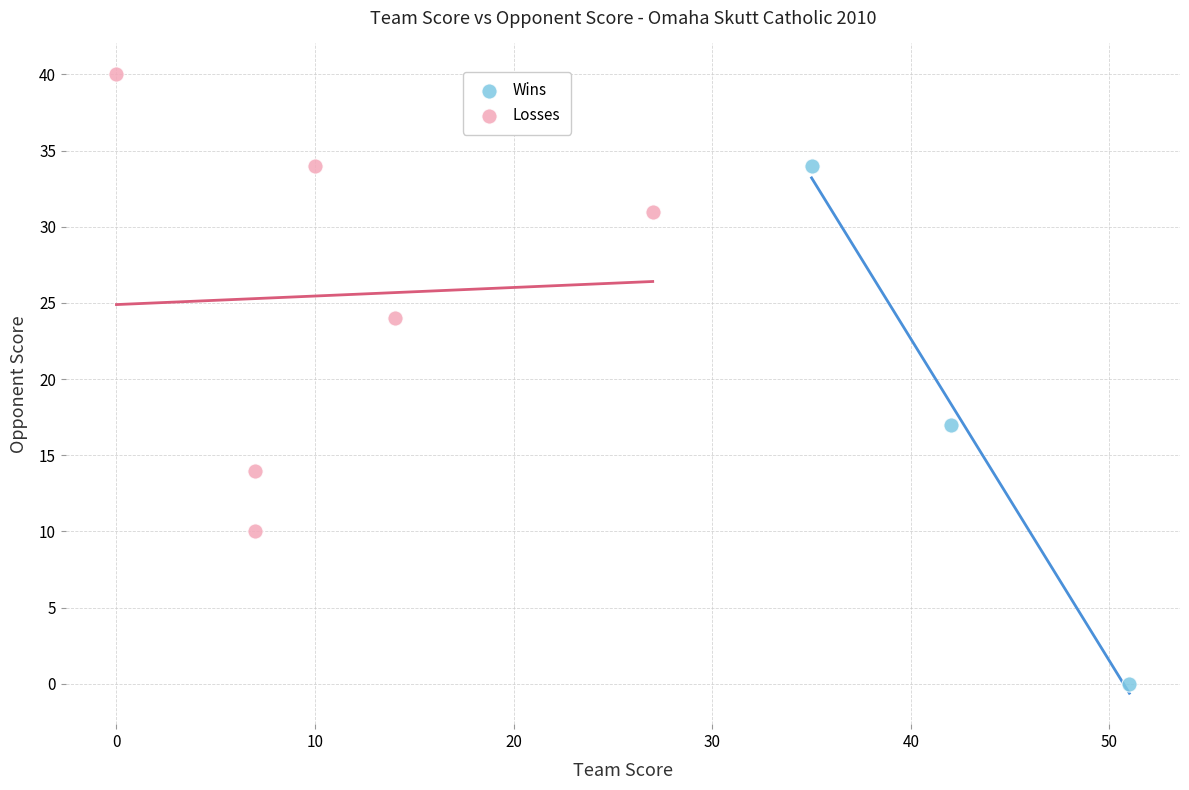

What are all the series names shown in the legend?

Wins, Losses